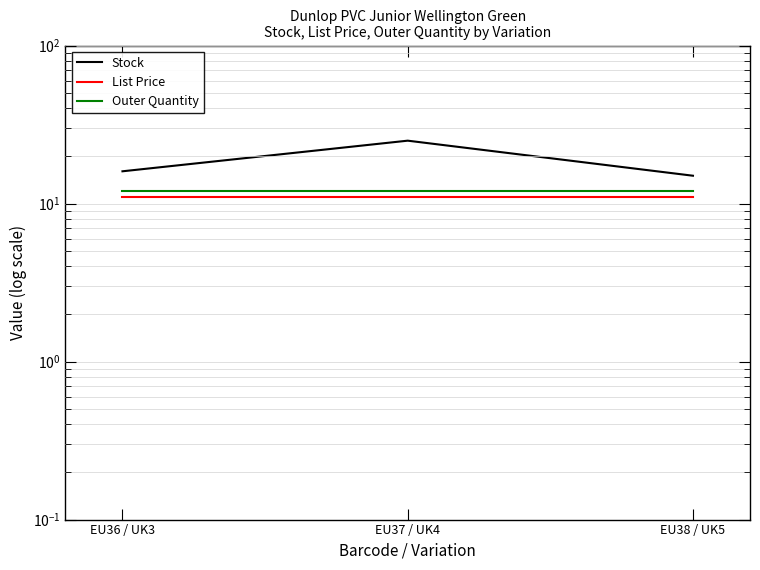

At which category is the sum across all series the highest?

EU37 / UK4